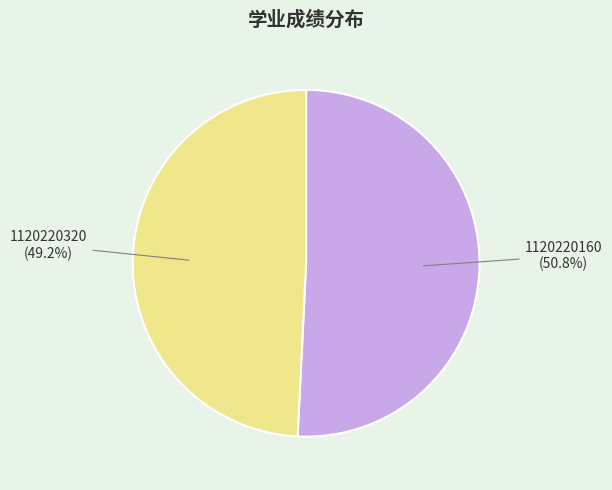

Is there a majority slice in this chart?

Yes